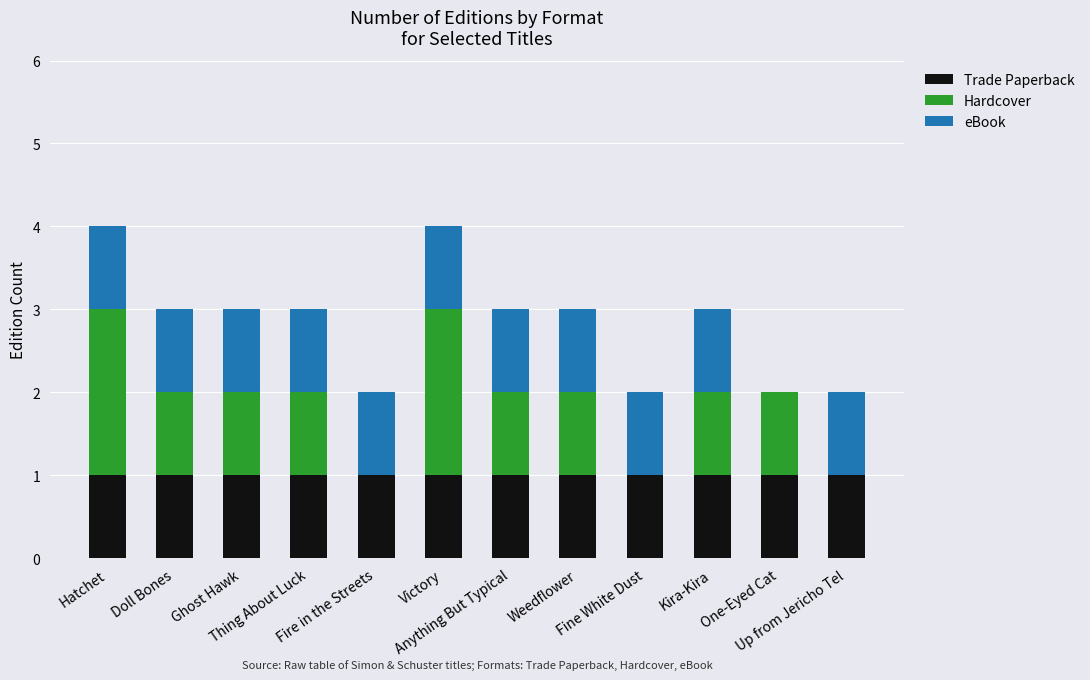

Are the bars horizontal?

No